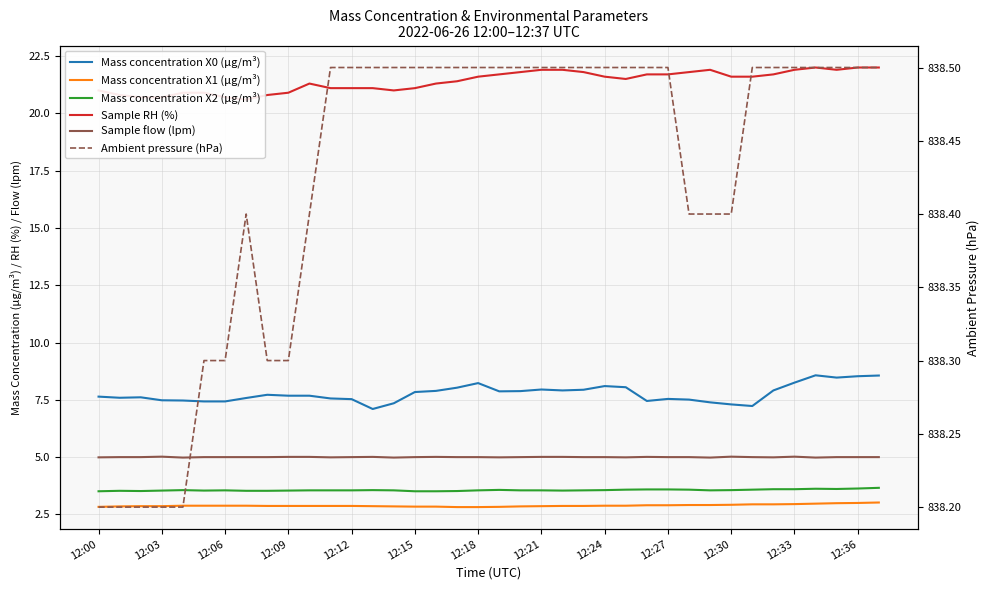

At 17, list the series in order from largest to smallest.

Ambient pressure (hPa), Sample RH (%), Mass concentration X0 (μg/m³), Sample flow (lpm), Mass concentration X2 (μg/m³), Mass concentration X1 (μg/m³)